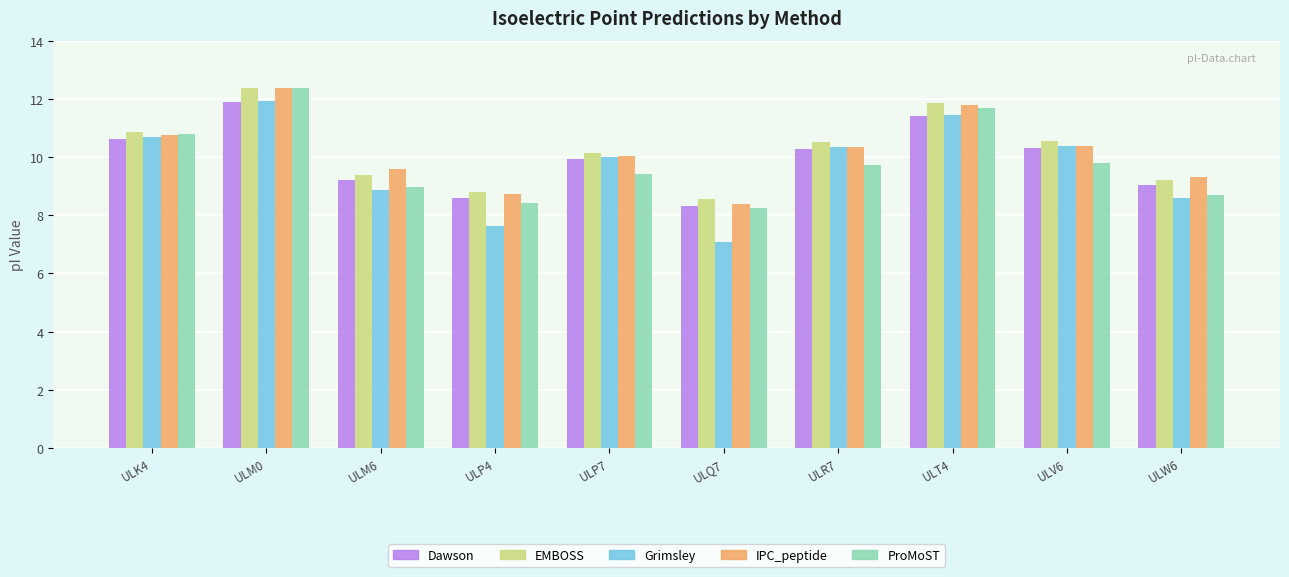

How many values in the Dawson series exceed 10?

5